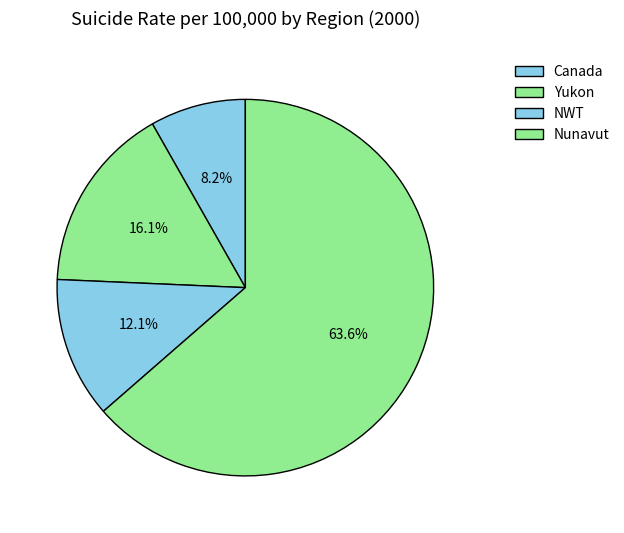

What is the total percentage of Nunavut and Yukon?

79.7%